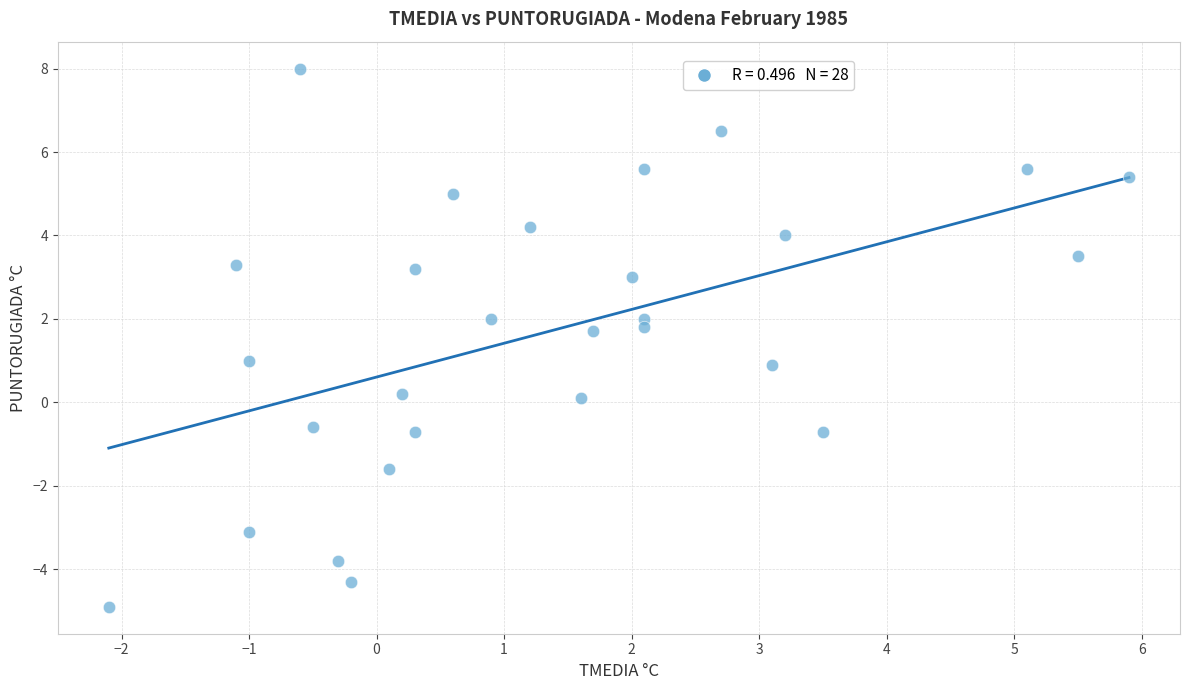

What is the range of Y values (max minus min)?

12.9